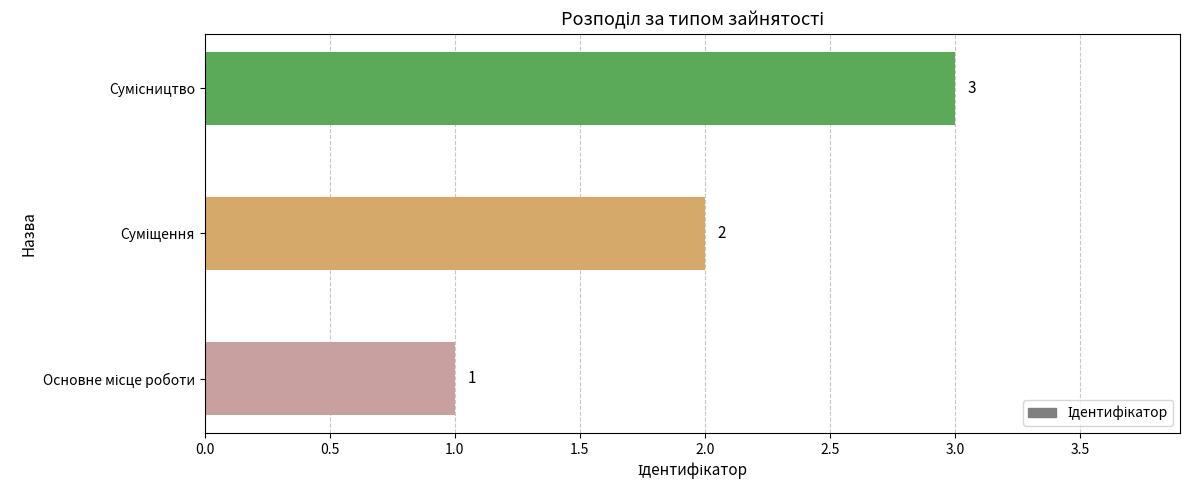

What is the sum of all values?

6